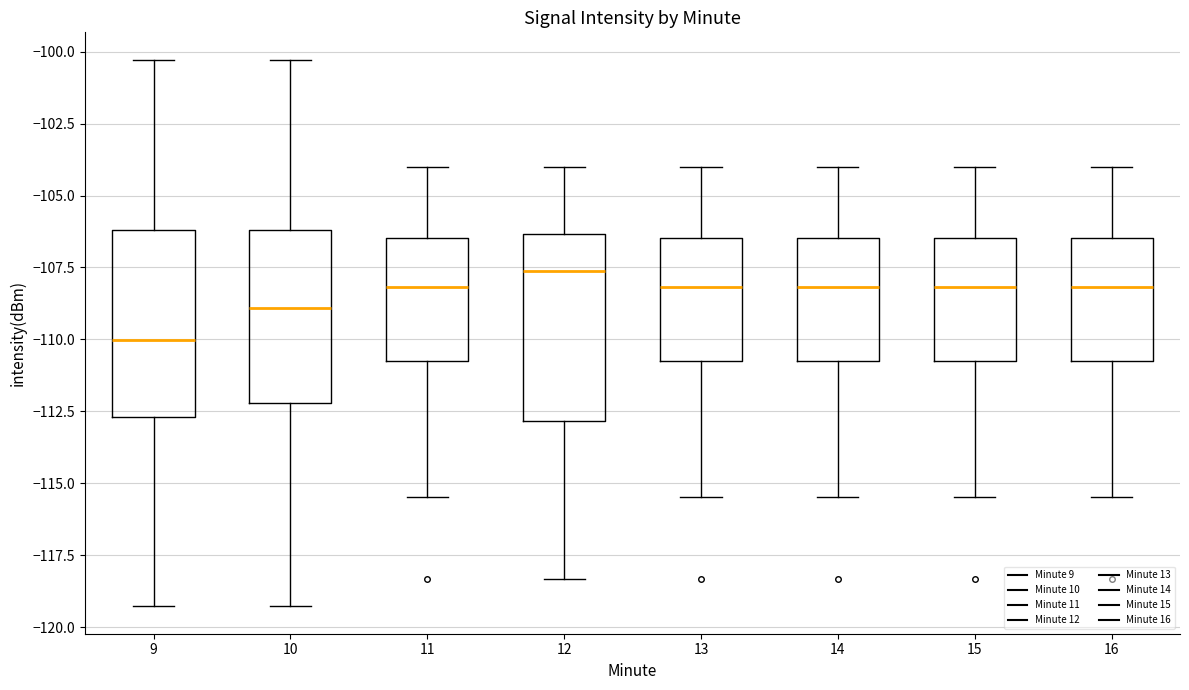

Where does the lower whisker of the box at x = 11 end on the y-axis? The values are not printed on the chart, so give them approximately, as read against the axis.

-115.5